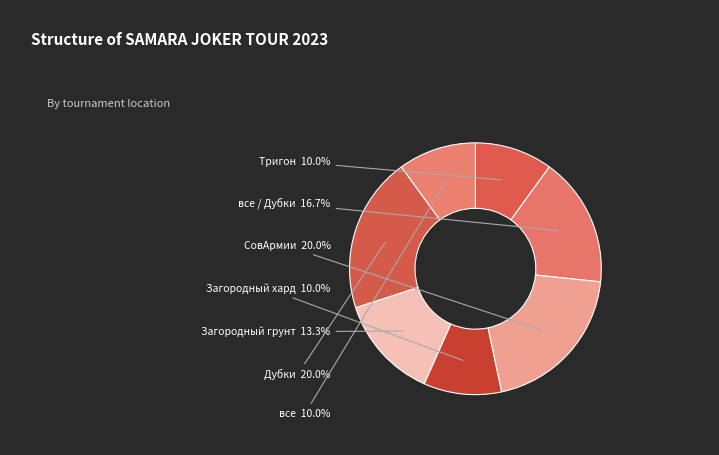

What is the total percentage of СовАрмии and Дубки?

40.0%